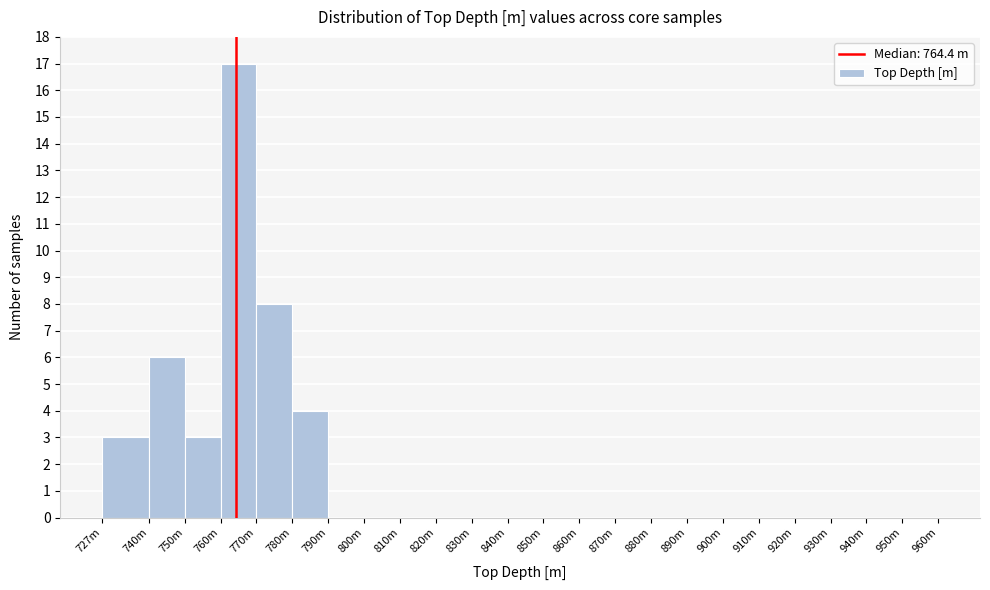

Reading right to left, extract all data points from this chart.

950m=0	940m=0	930m=0	920m=0	910m=0	900m=0	890m=0	880m=0	870m=0	860m=0	850m=0	840m=0	830m=0	820m=0	810m=0	800m=0	790m=0	780m=4	770m=8	760m=17	750m=3	740m=6	727m=3